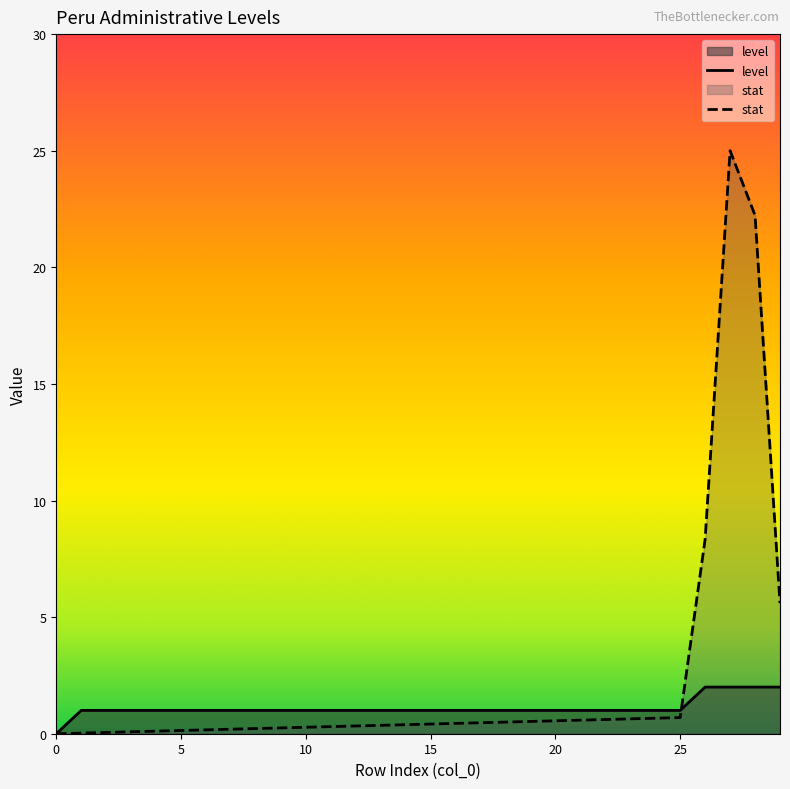

Where do stat and level first cross each other?

25 and 26